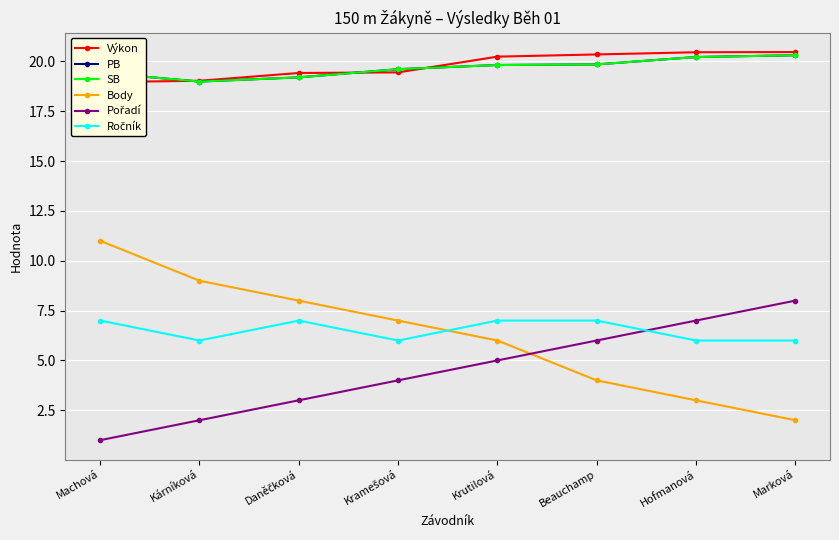

At which label does PB first exceed 19?

Machová